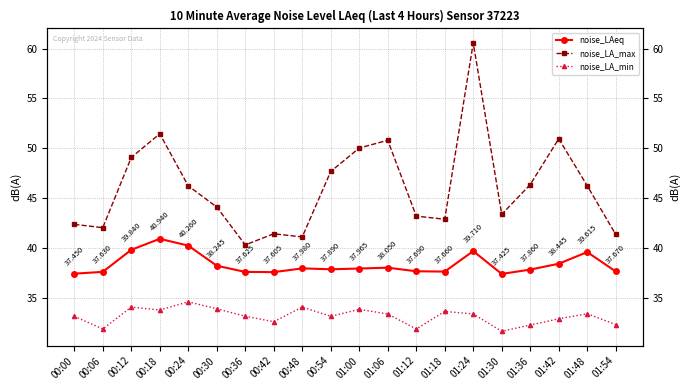

True or false: noise_LA_min and noise_LAeq cross at least once.

False